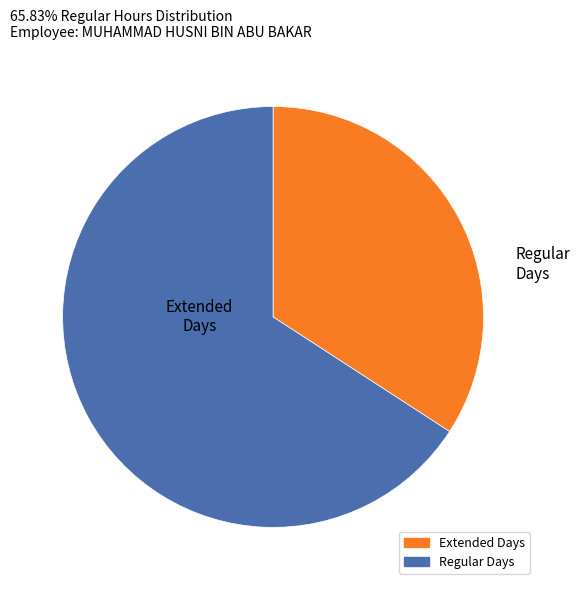

Is there any slice that represents more than half of the pie?

Yes